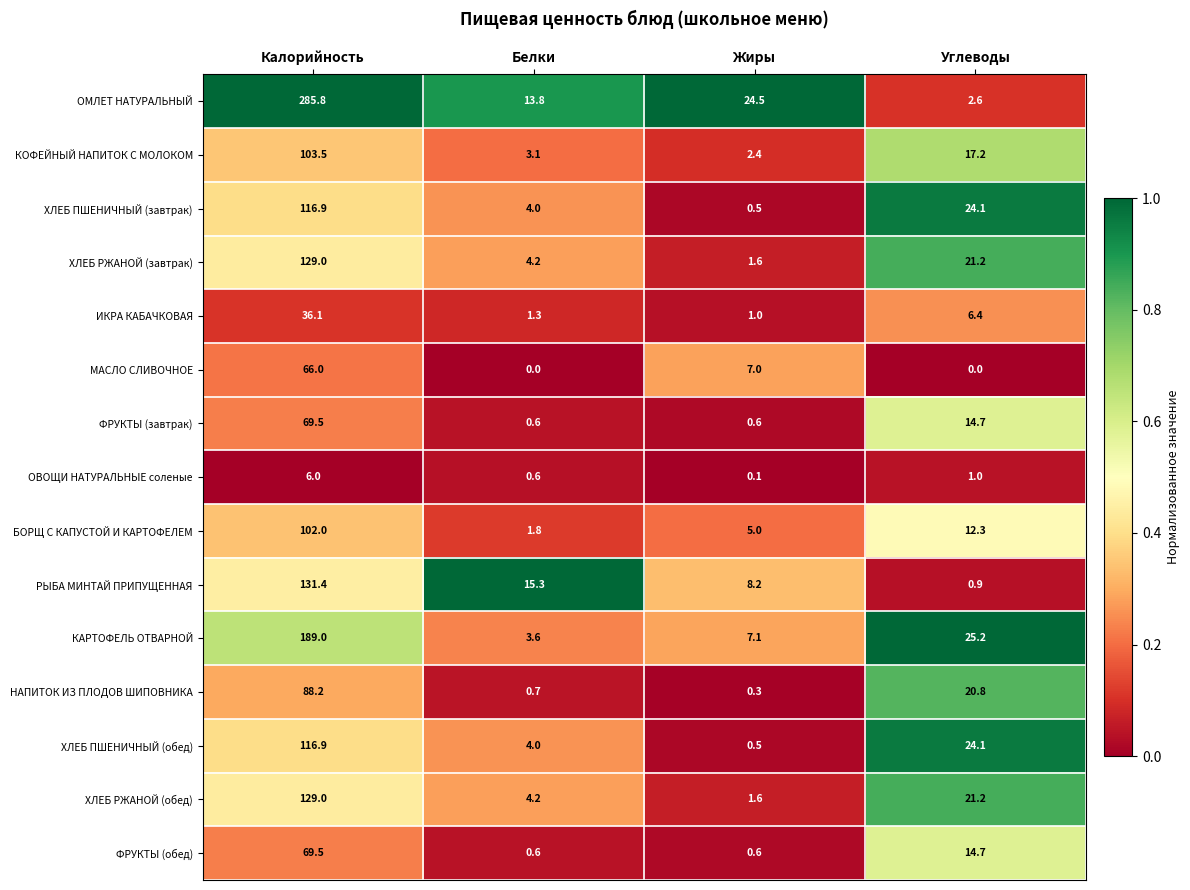

Where does the НАПИТОК ИЗ ПЛОДОВ ШИПОВНИКА series first go above 20?

Калорийность